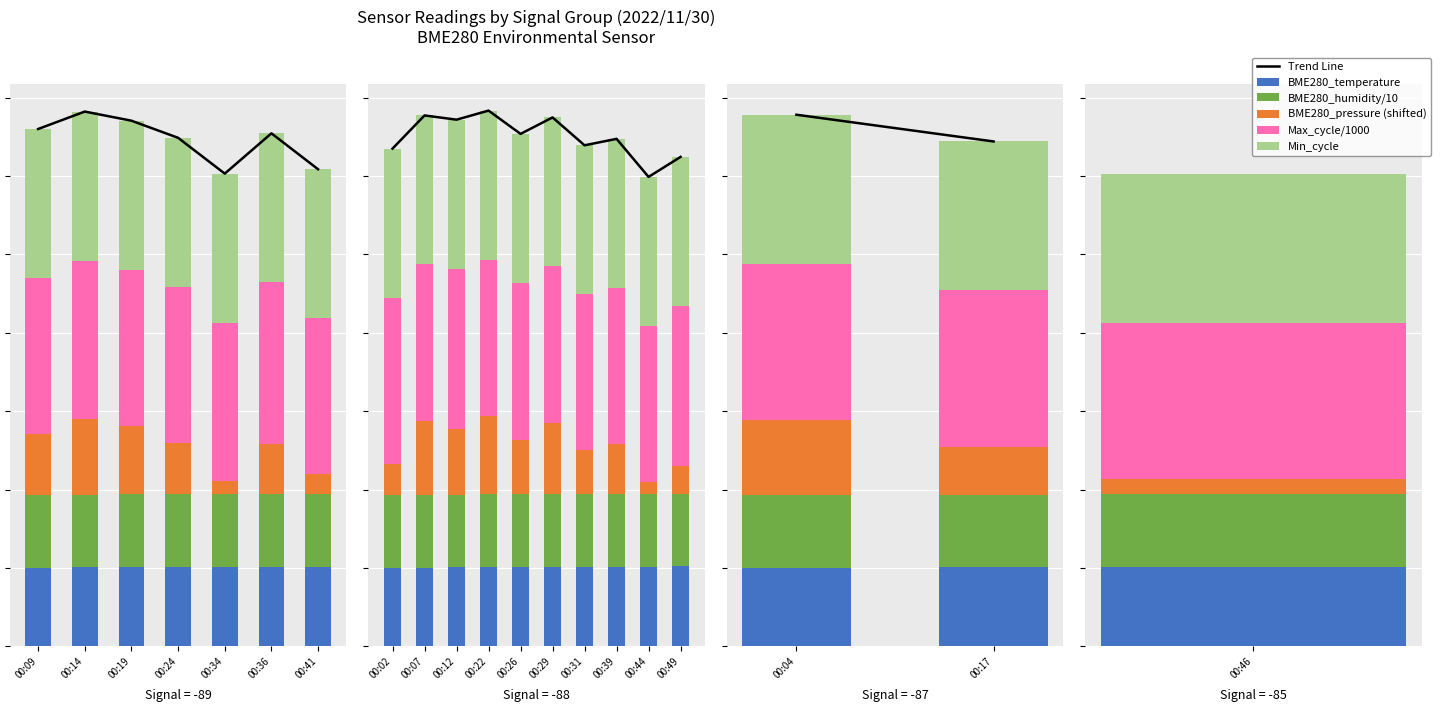

How many series are shown in this chart?

6